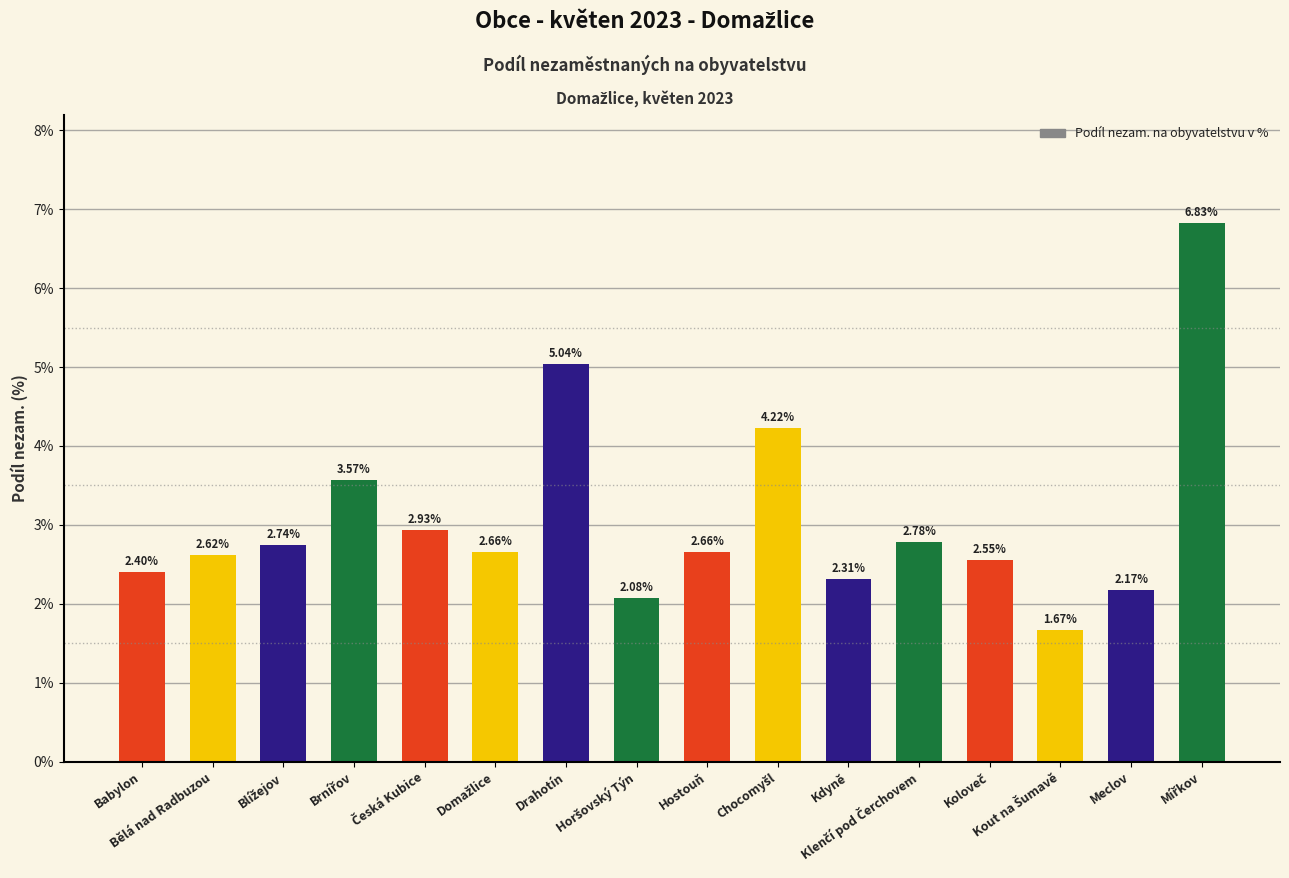

What is the difference between the maximum and second lowest values?

4.8